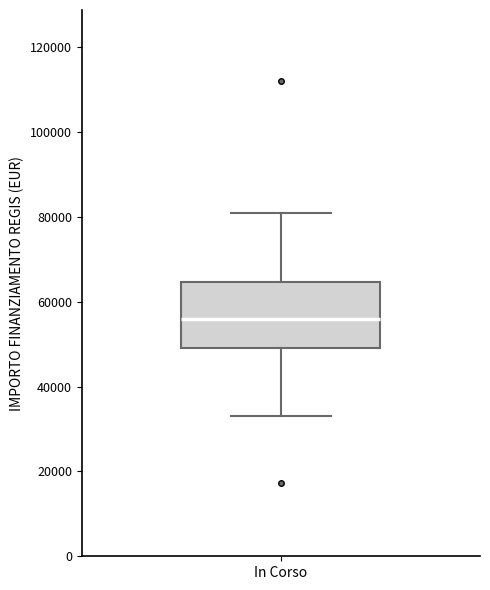

Where does the upper whisker of the box for In Corso end on the y-axis? The values are not printed on the chart, so give them approximately, as read against the axis.

80000